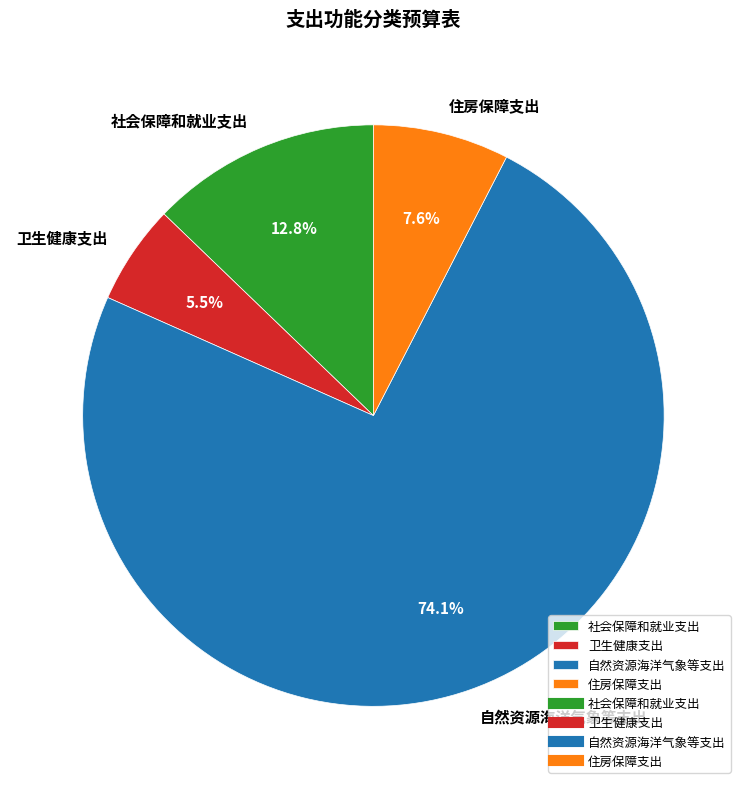

How many slices are in this pie chart?

4